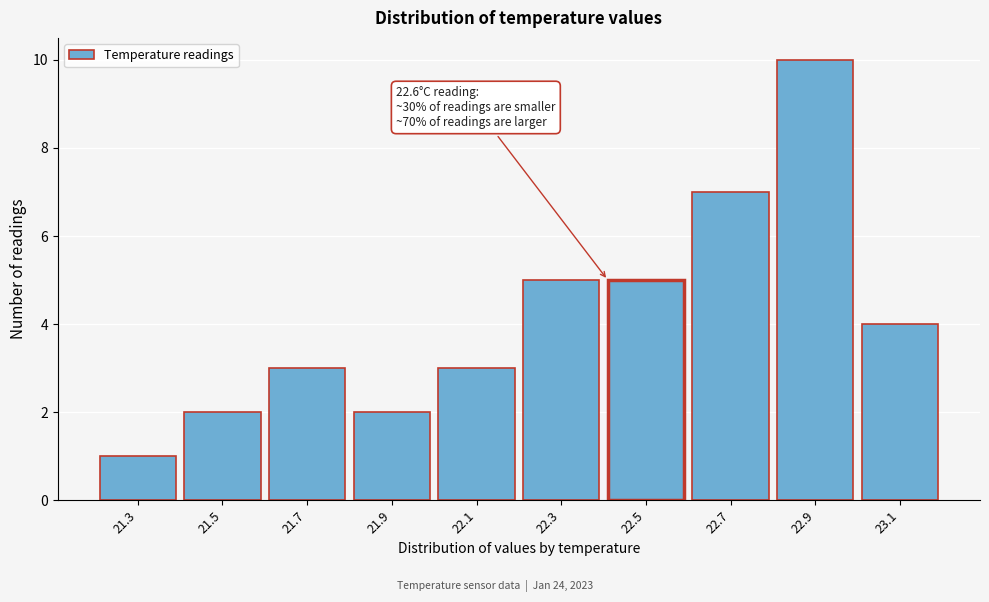

Reading right to left, what are all the values shown in this chart?

23.1=4	22.9=10	22.7=7	22.5=5	22.3=5	22.1=3	21.9=2	21.7=3	21.5=2	21.3=1